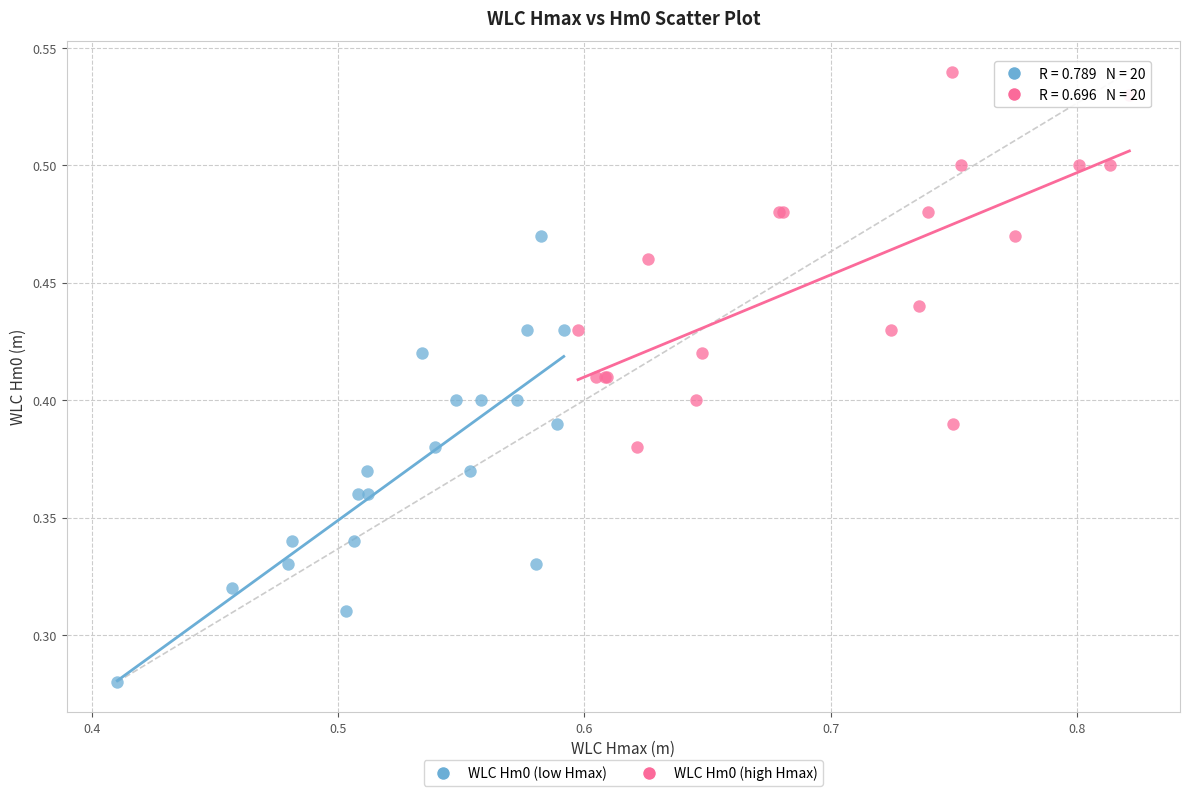

Which series contains the lowest Y value?

WLC Hm0 (low Hmax)